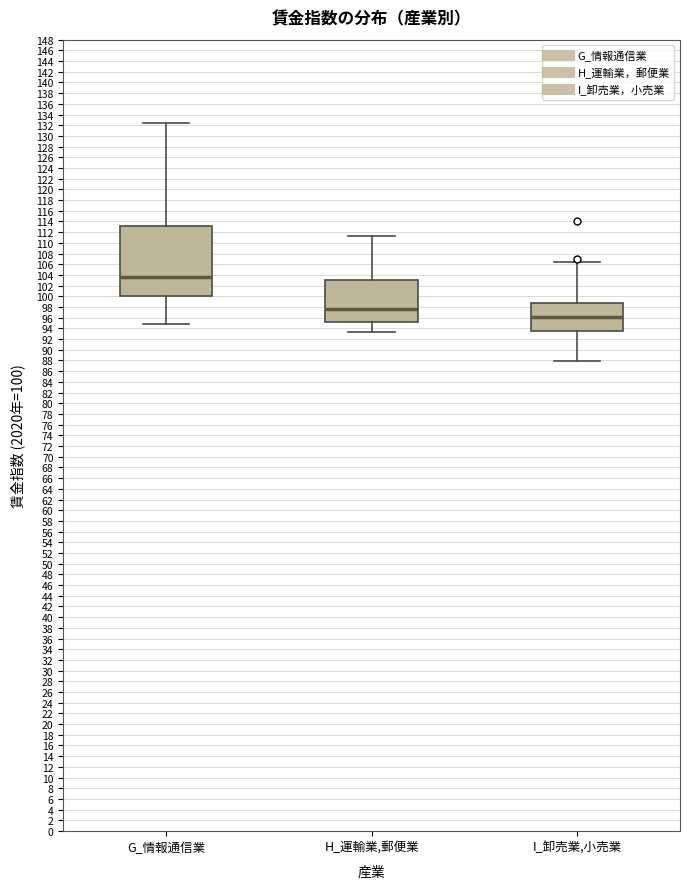

Which box is the tallest, from its lower edge to its upper edge?

G_情報通信業